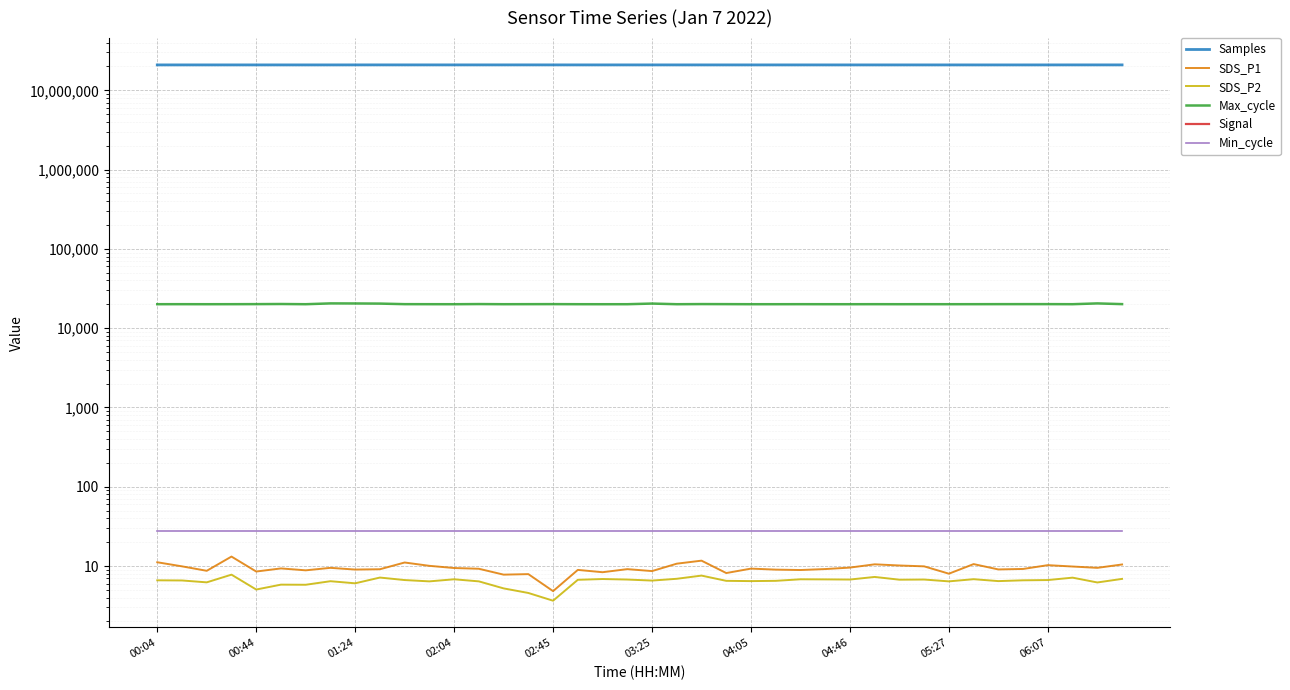

In Max_cycle, how many points are higher than both neighbors (excluding endpoints)?

12